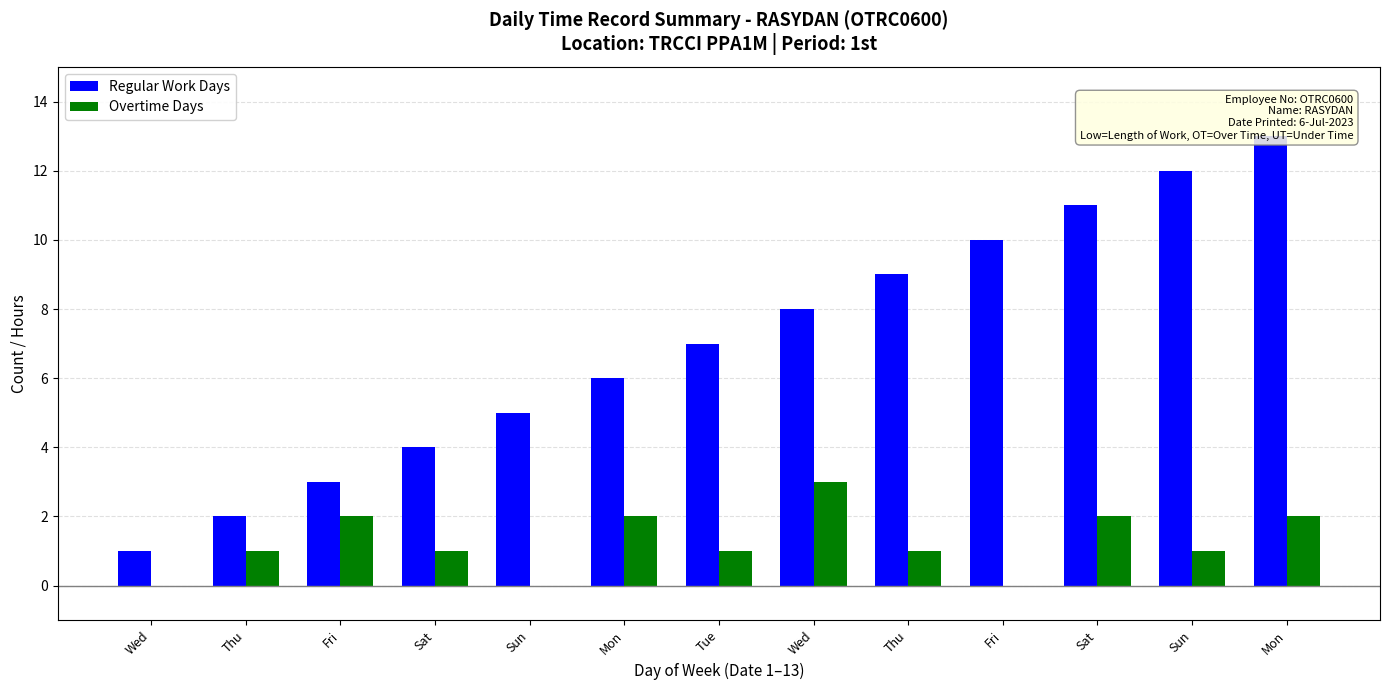

The value of Overtime Days at Thu is 1. True or false?

False